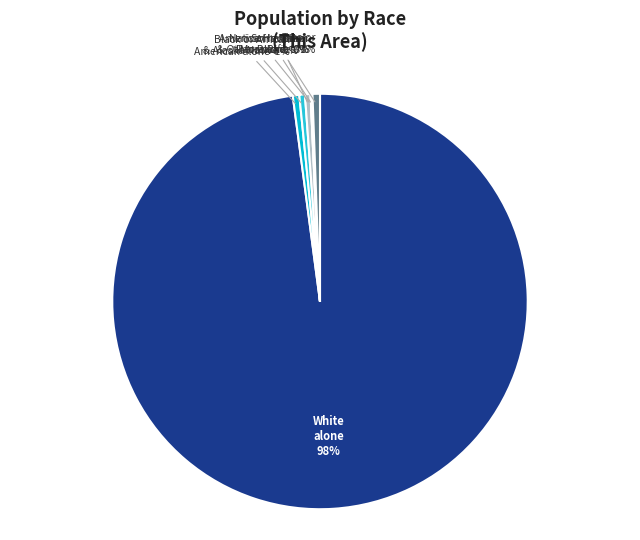

Does any single category account for the majority?

Yes